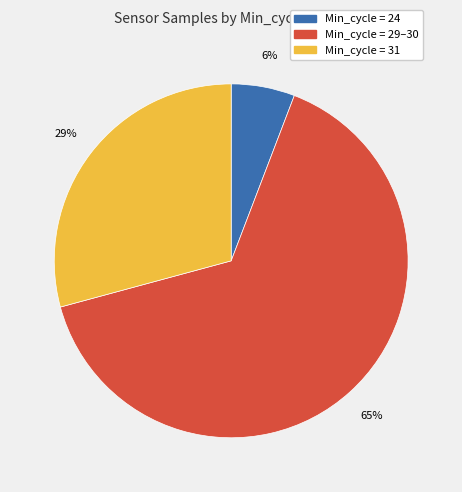

Is there any slice that represents more than half of the pie?

Yes